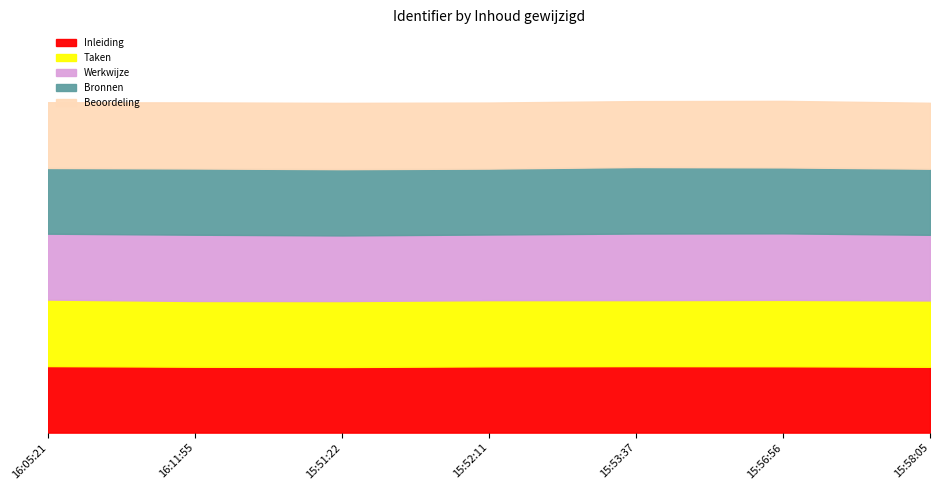

Which category has the highest value in the Taken series?

2018-03-26 16:05:21